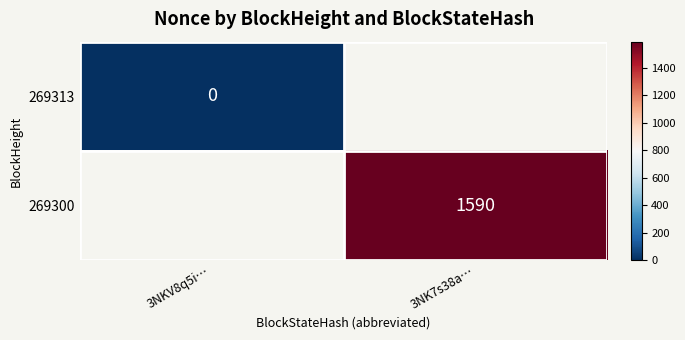

The 269300 series shows 1007 at 3NK7s38a…. True or false?

False